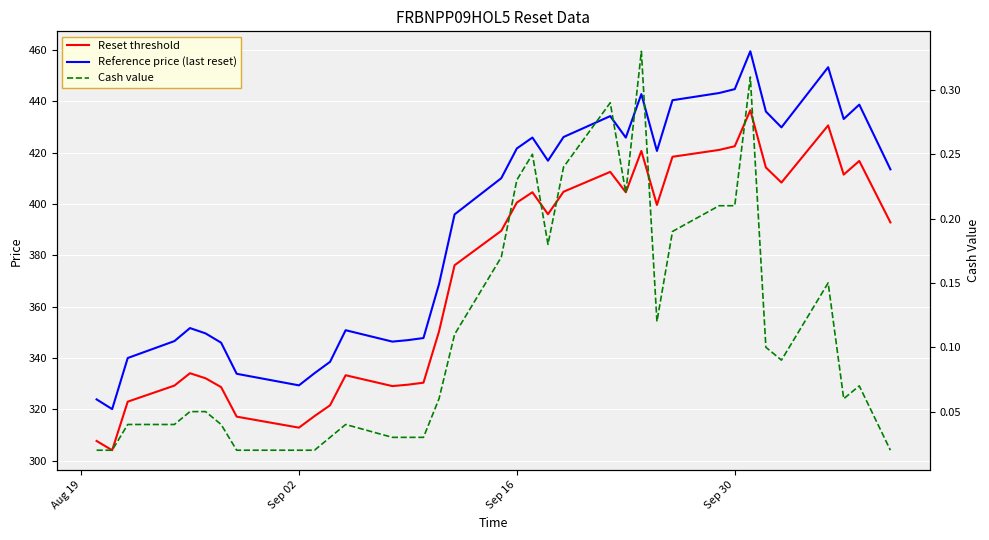

How many interior local peaks does the Cash value series have?

7